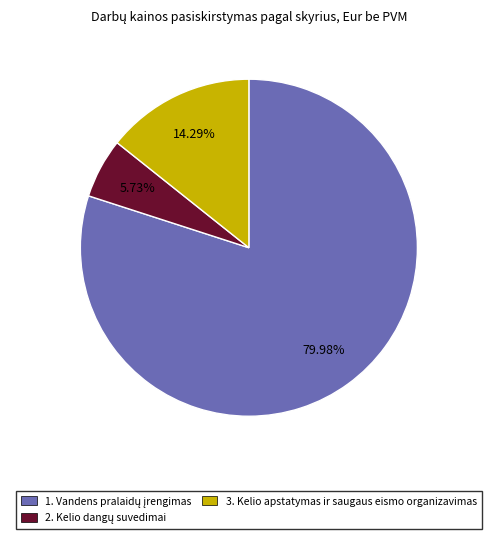

Is 3. Kelio apstatymas ir saugaus eismo organizavimas the majority of the pie?

No